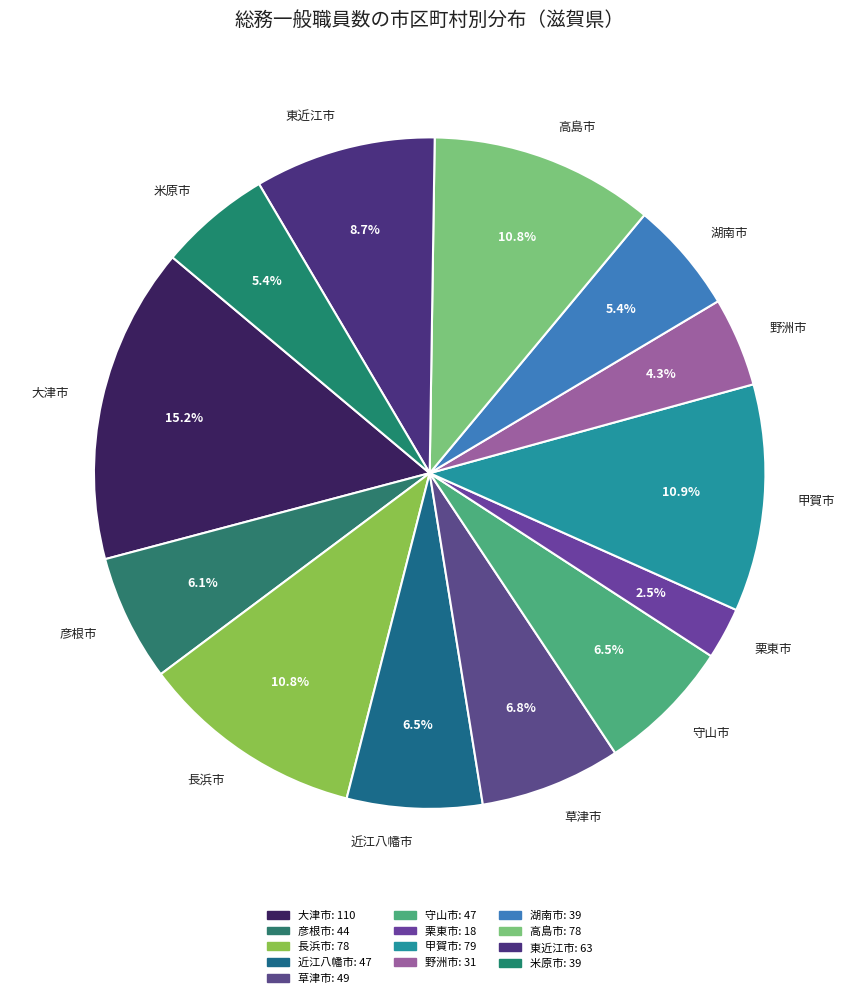

To the nearest percent, what portion does 東近江市 represent?

9%